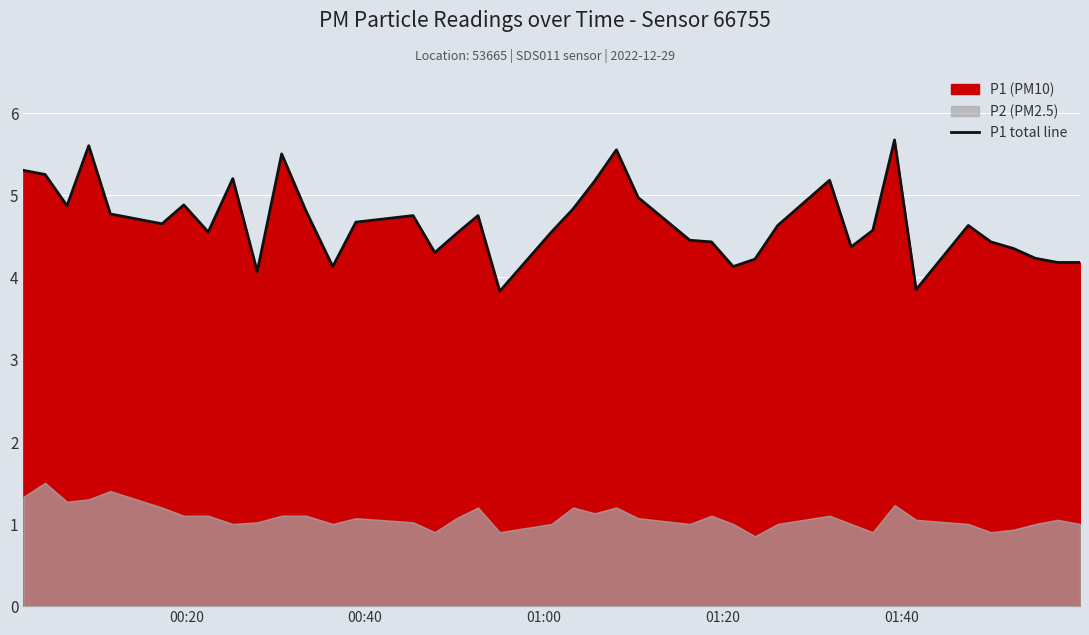

How many data points does each series have?

40